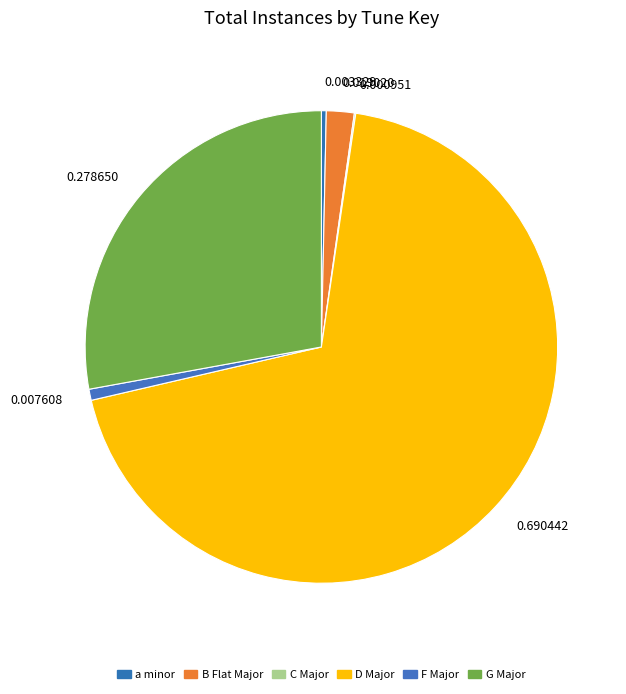

Combined, do 0.003329 and 0.278650 account for over 50%?

No